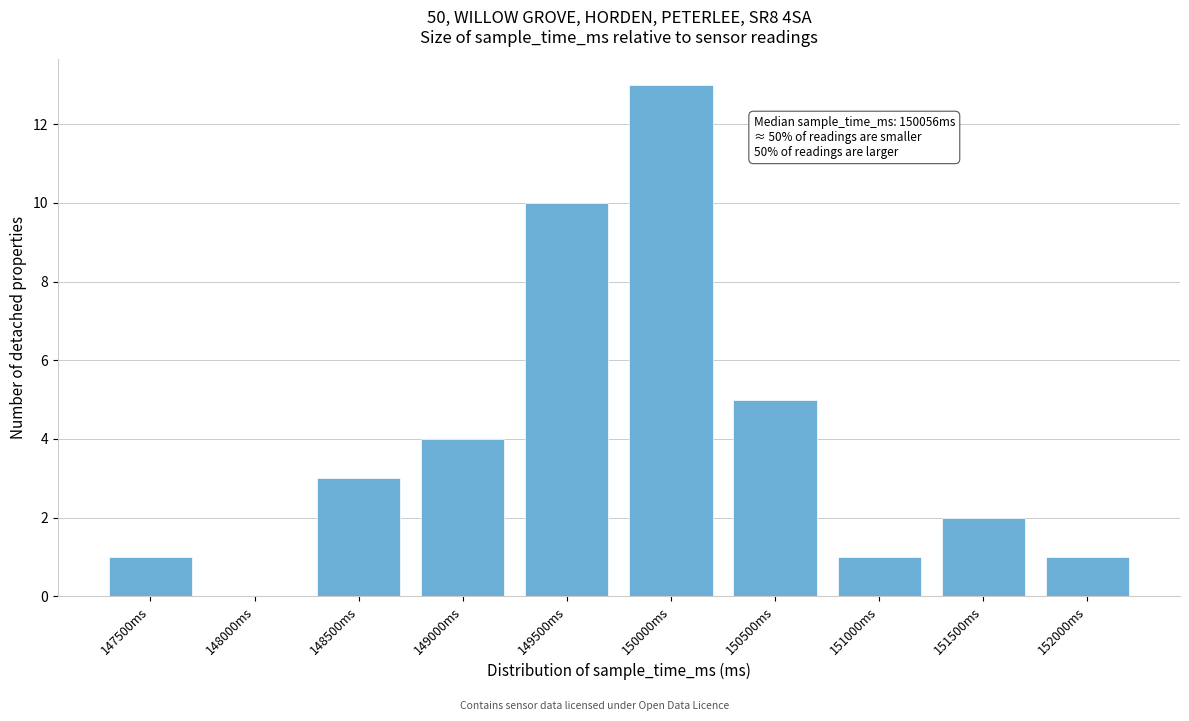

Reading left to right, list all the values displayed in this chart.

147500ms=1	148000ms=0	148500ms=3	149000ms=4	149500ms=10	150000ms=13	150500ms=5	151000ms=1	151500ms=2	152000ms=1